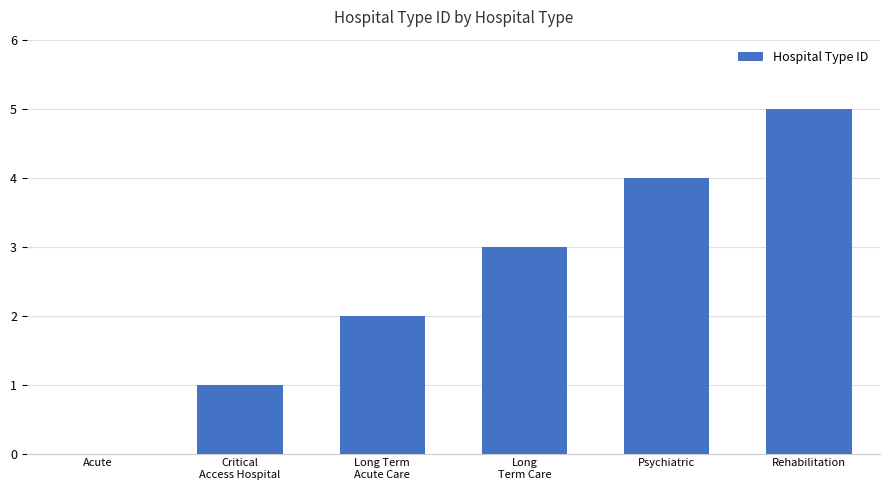

Are the bars horizontal?

No